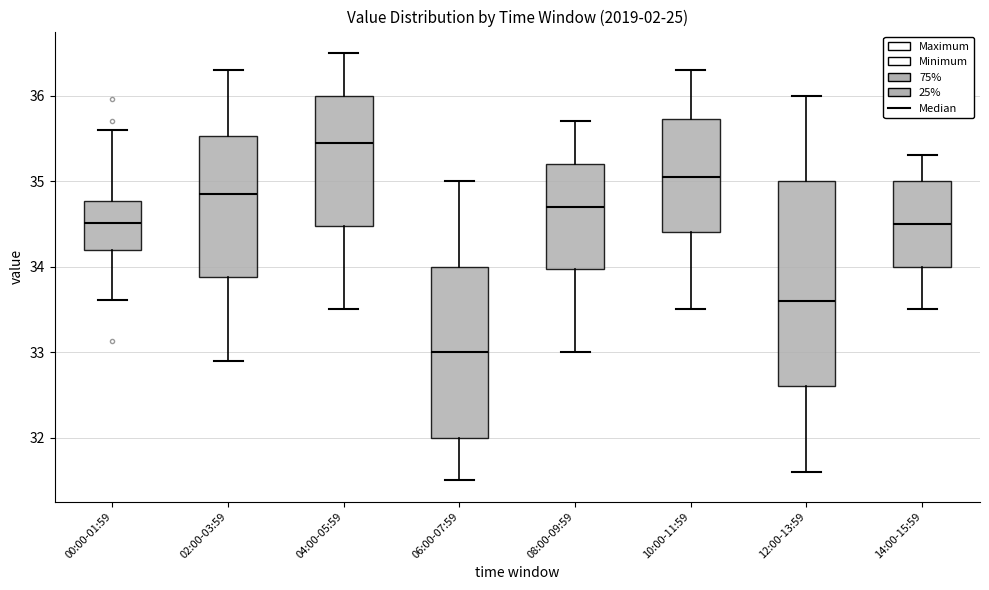

Comparing the boxes themselves (not the whiskers), which one is the tallest?

12:00-13:59